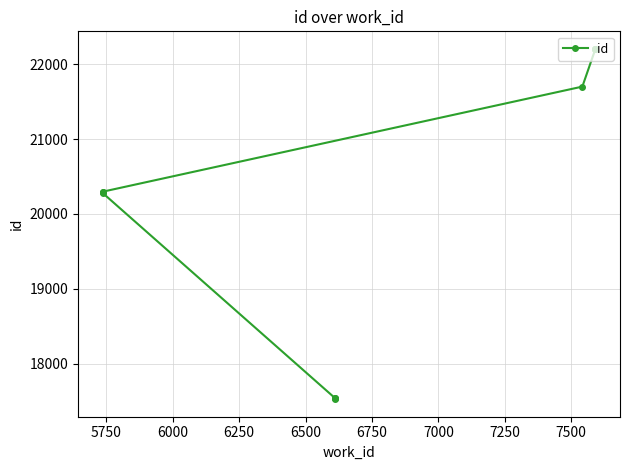

Reading left to right, list all the values displayed in this chart.

17527	17537	17541	20280	20292	20297	21700	22201	22202	22204